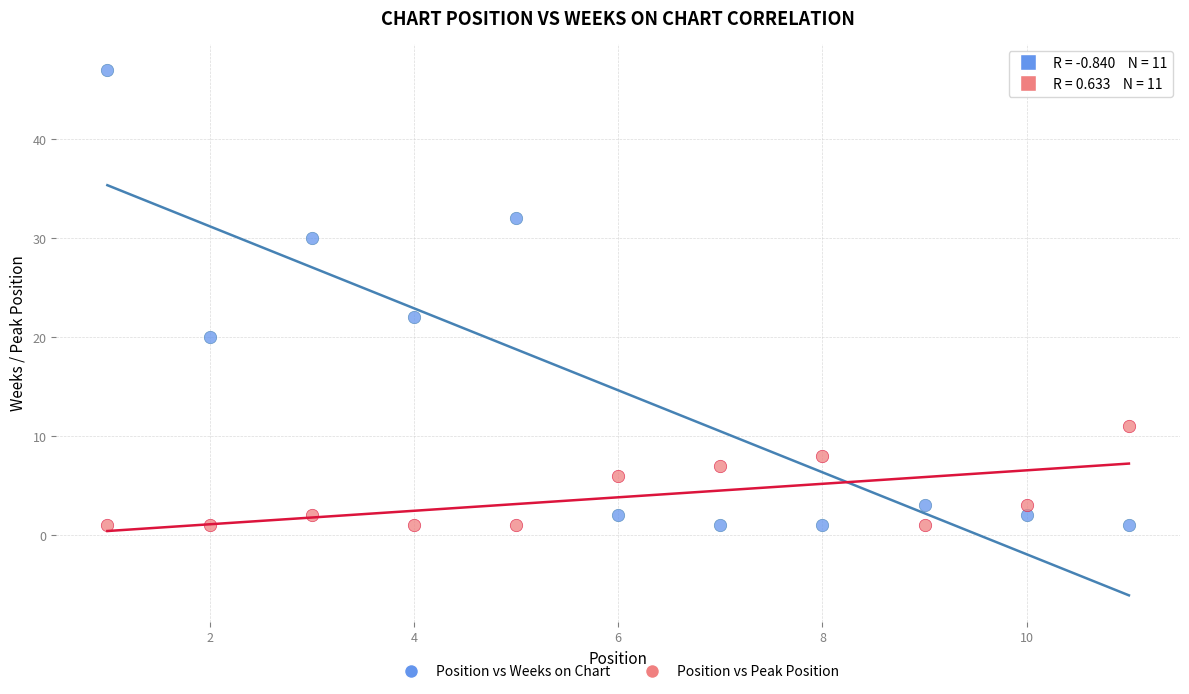

What are all the series names shown in the legend?

Position vs Weeks on Chart, Position vs Peak Position